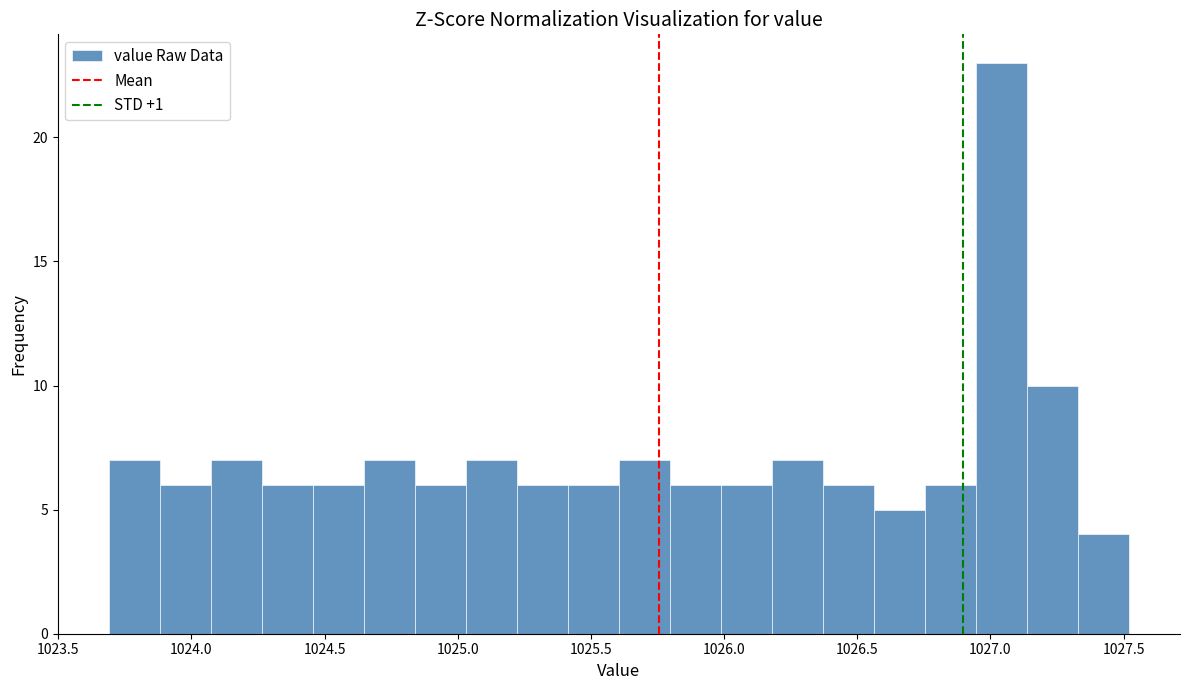

Read against the x-axis, roughly where is the centre of the tallest bar?

1027.05